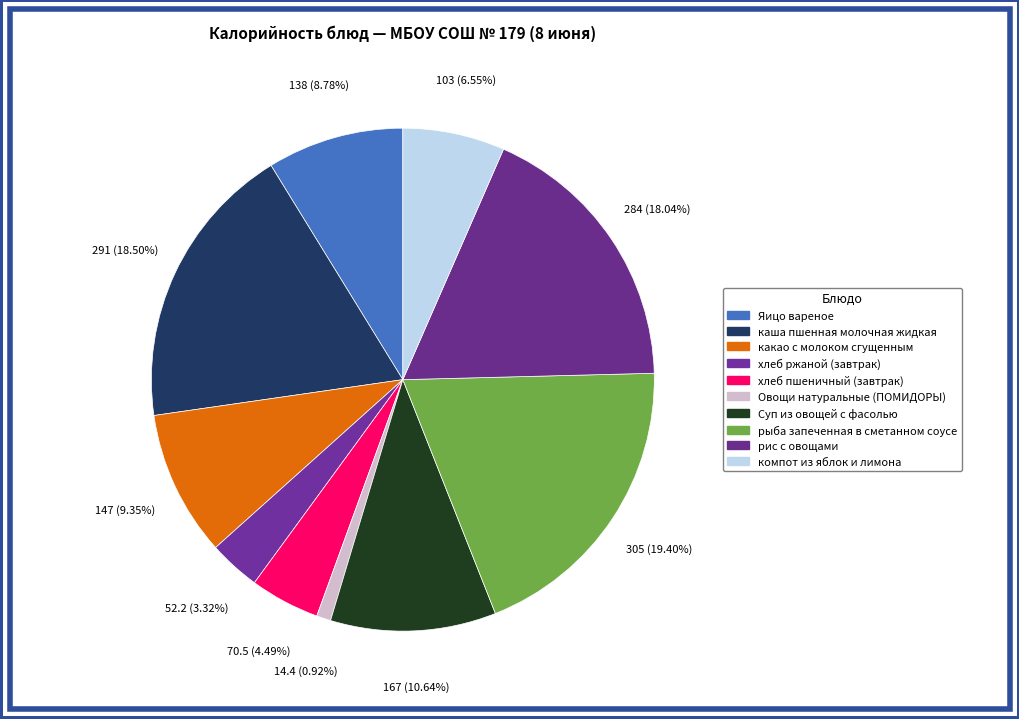

To the nearest percent, what is the difference between the каша пшенная молочная жидкая and Яицо вареное slice percentages?

10%